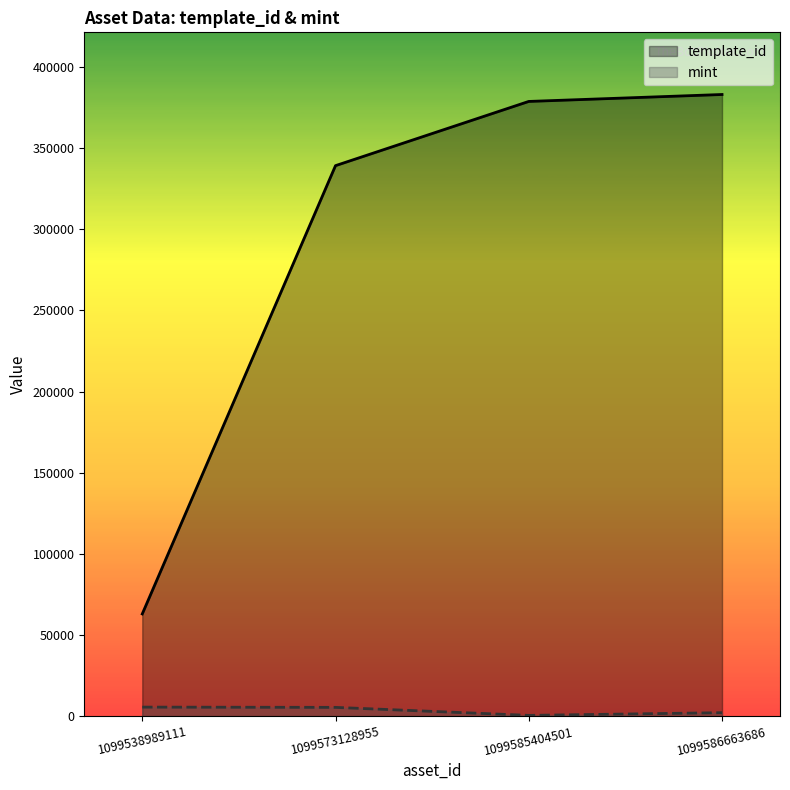

Where does the template_id series first go above 378797?

1099586663686